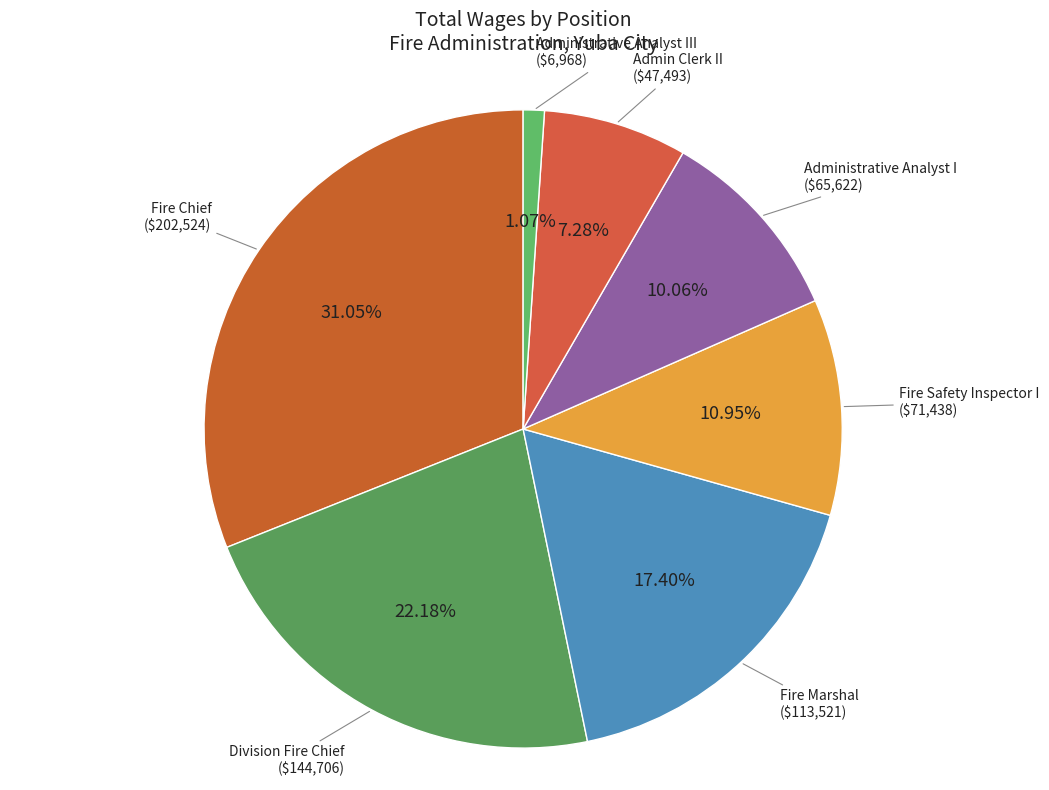

To the nearest percent, what is the difference between the largest and smallest slice percentages?

30%